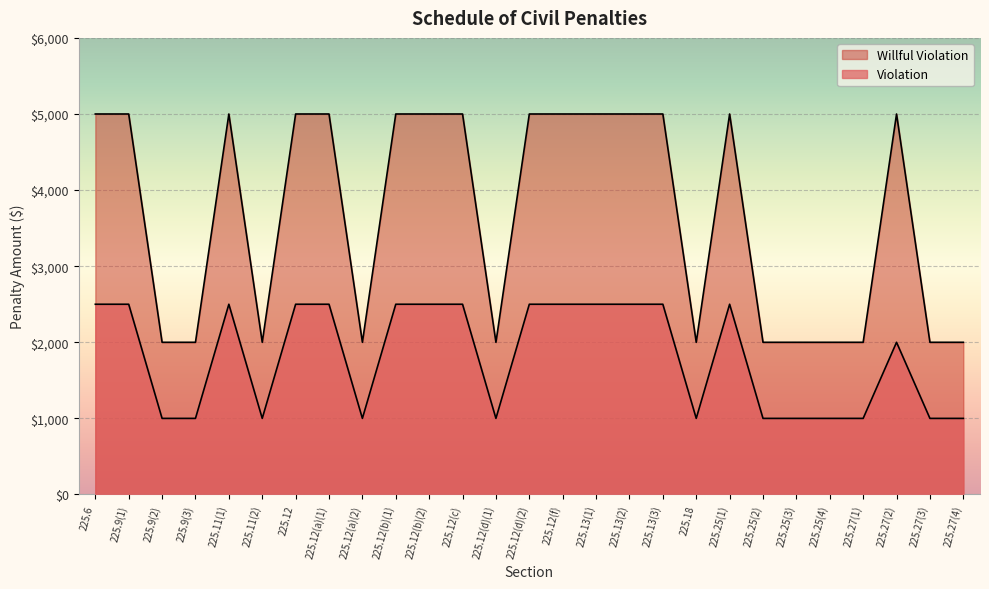

In Willful Violation, how many points are higher than both neighbors (excluding endpoints)?

3